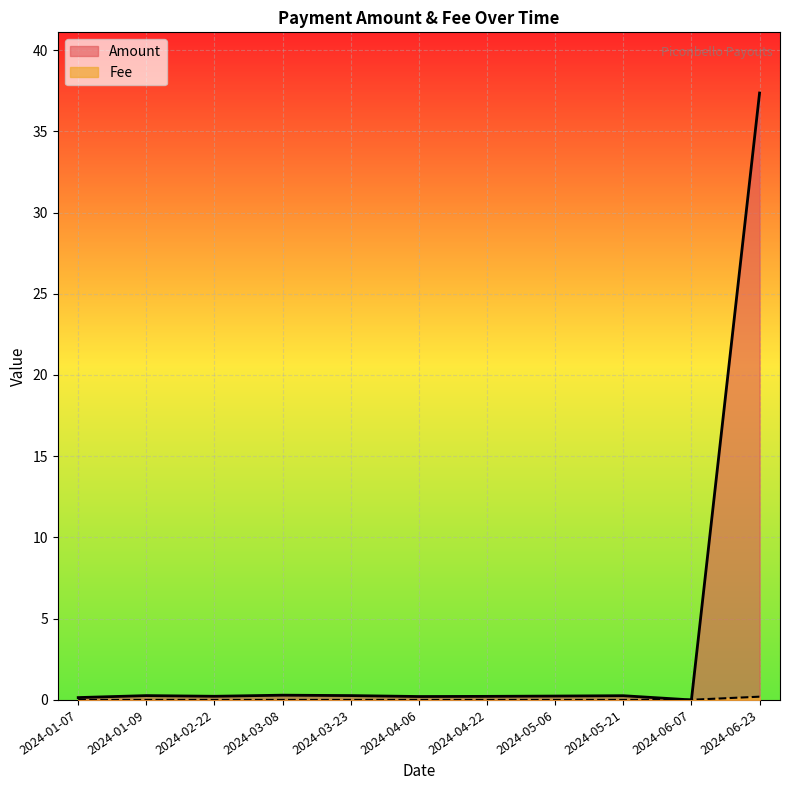

What is the sum of all Amount values?

39.5